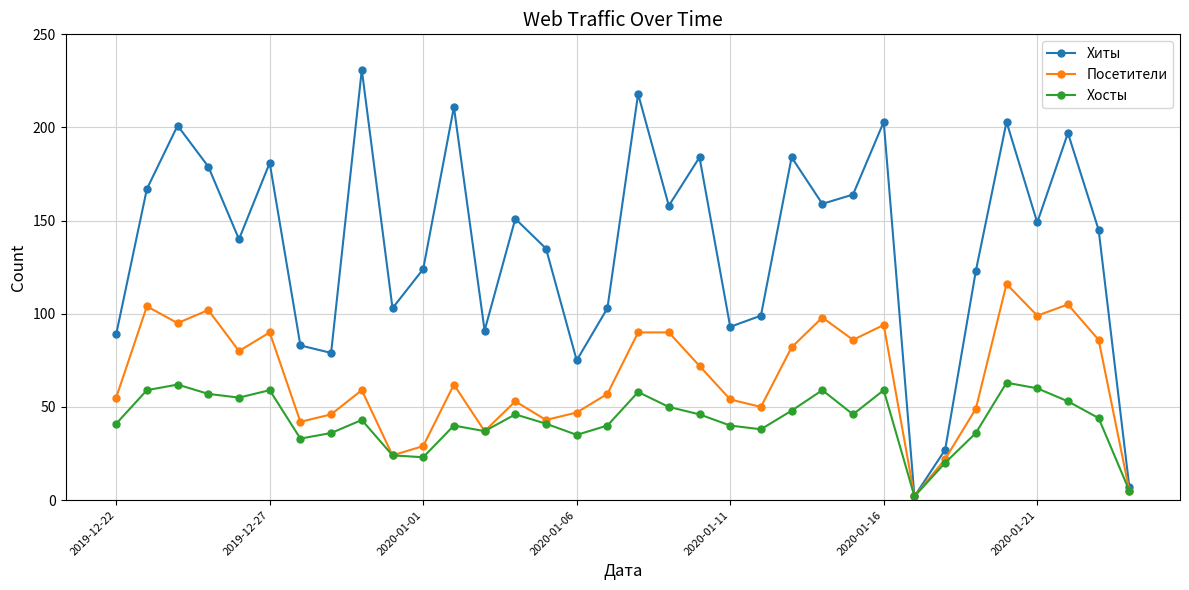

Which series has the largest total across all categories?

Хиты